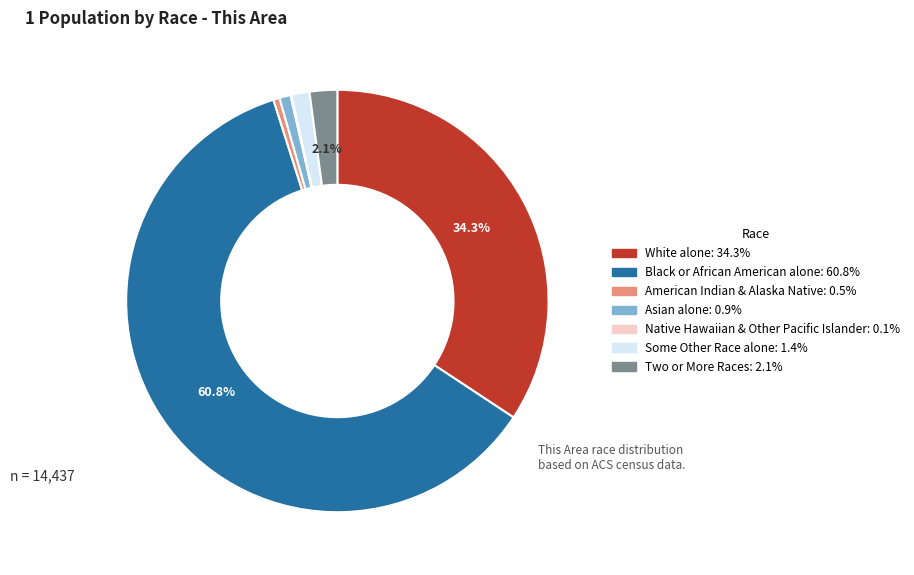

Is there a majority slice in this chart?

Yes